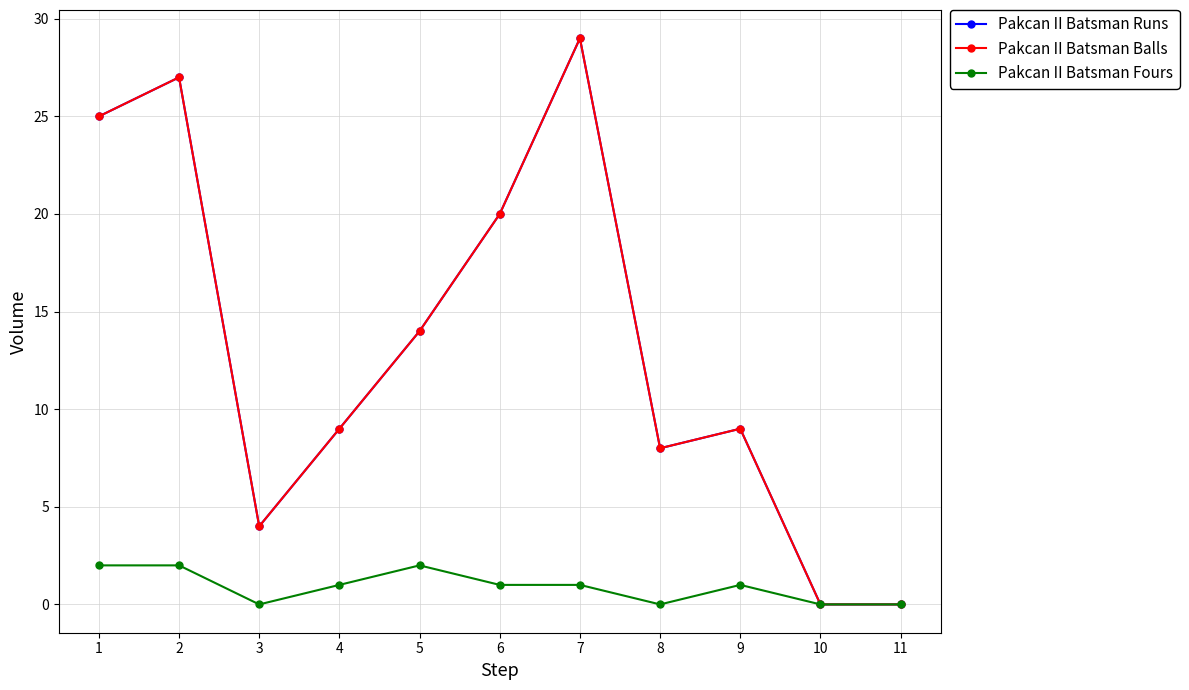

List the labels in order of Pakcan II Batsman Fours value, largest first.

1, 2, 5, 4, 6, 7, 9, 3, 8, 10, 11